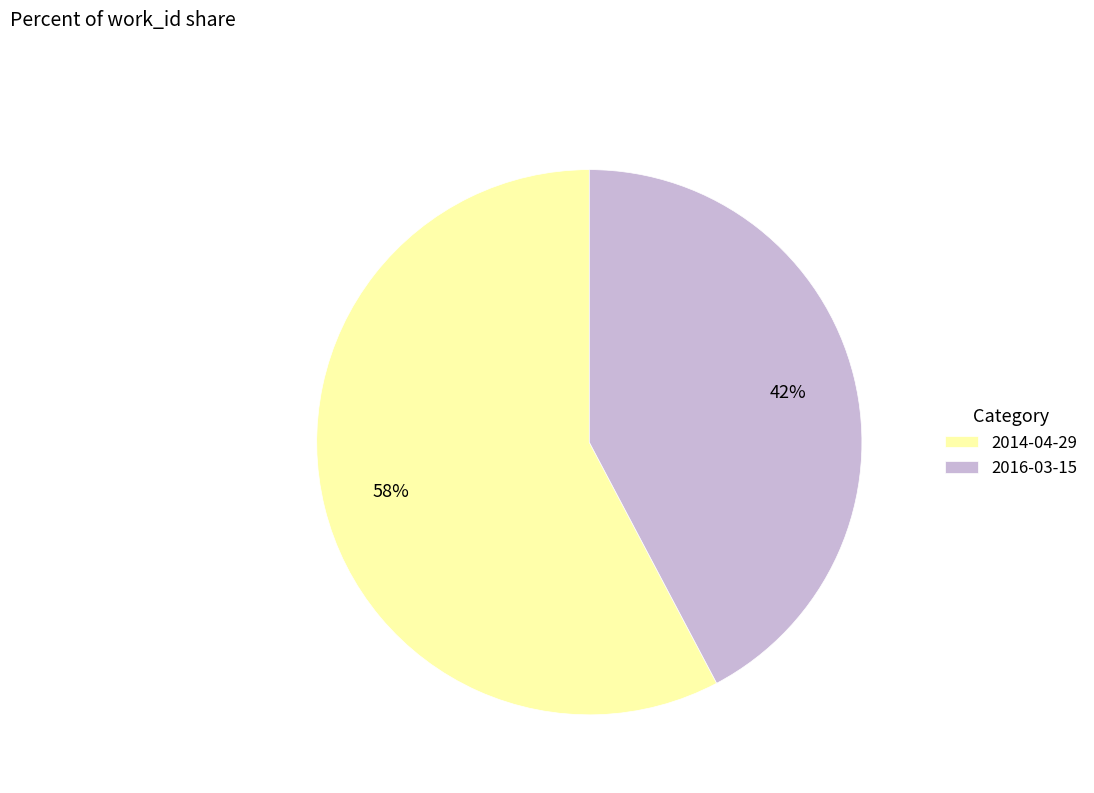

Rank the categories by value from highest to lowest.

2014-04-29, 2016-03-15